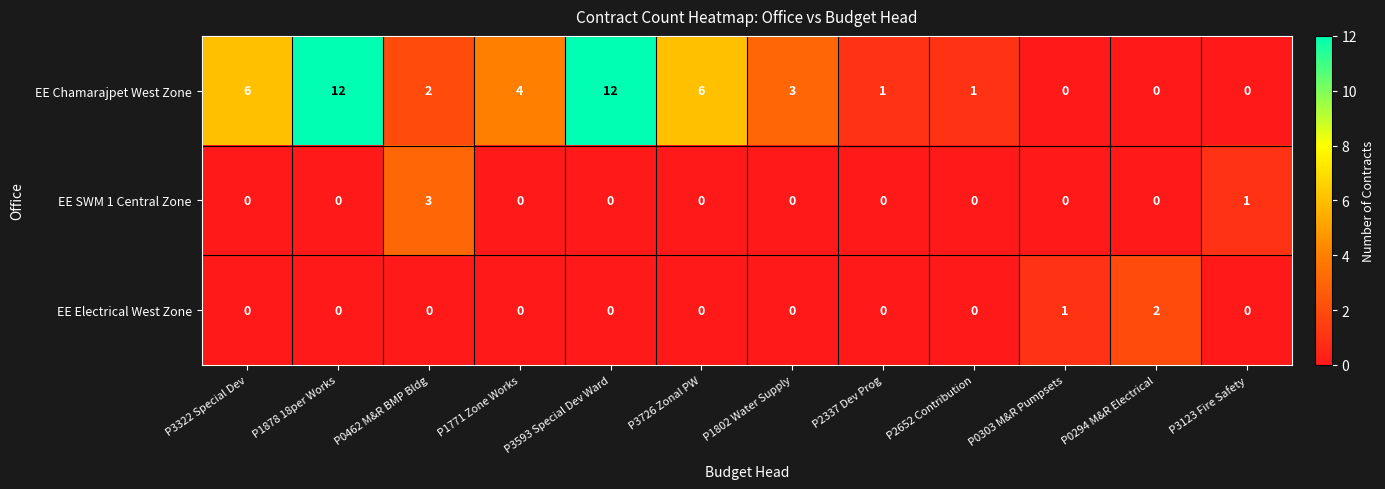

How many categories are shown in the chart?

12